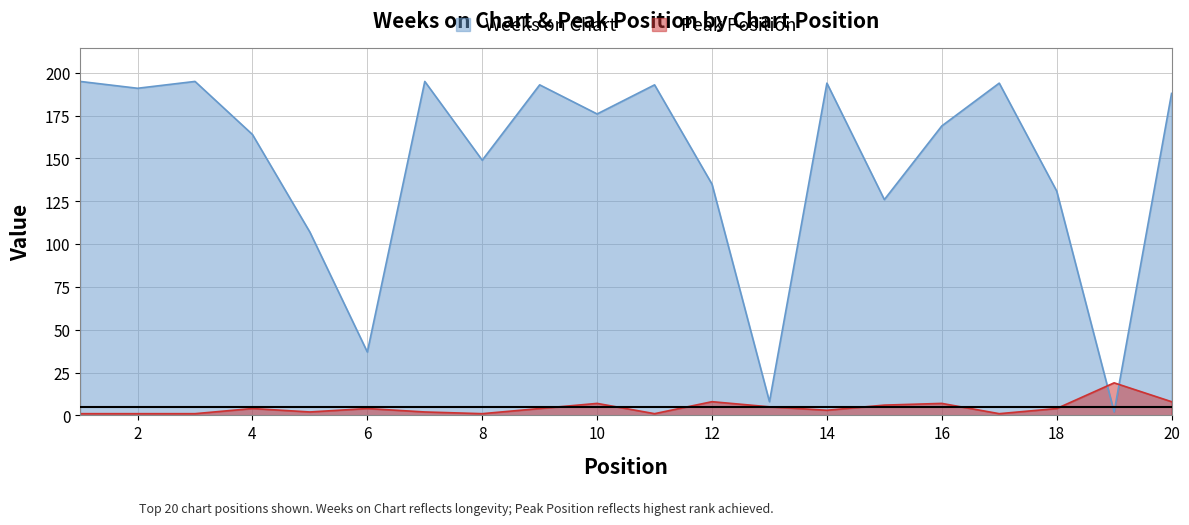

What is the value of the Peak Position point at the 11th from the left?

1